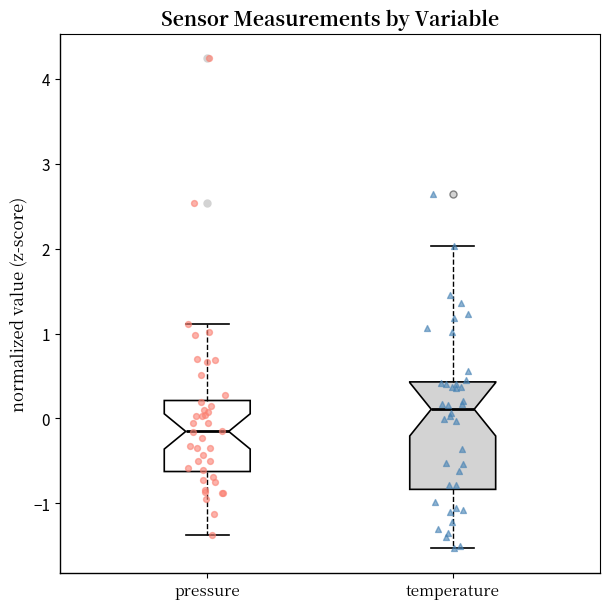

Reading left to right, read every box against the y-axis: the position of its median line, the range the box covers, and the ends of its whiskers. The values are not printed on the chart, so give them approximately, as read against the axis.

pressure: median -0.2, box -0.6 to 0.2, whiskers -1.4 to 1.1
temperature: median 0.1, box -0.8 to 0.4, whiskers -1.5 to 2.0